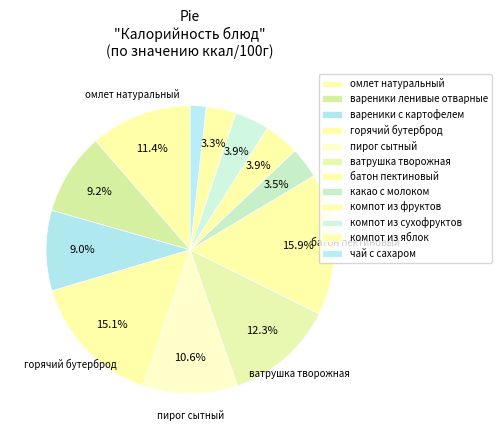

Rank the categories by value from lowest to highest.

чай с сахаром, компот из яблок, какао с молоком, компот из сухофруктов, компот из фруктов, вареники с картофелем, вареники ленивые отварные, пирог сытный, омлет натуральный, ватрушка творожная, горячий бутерброд, батон пектиновый